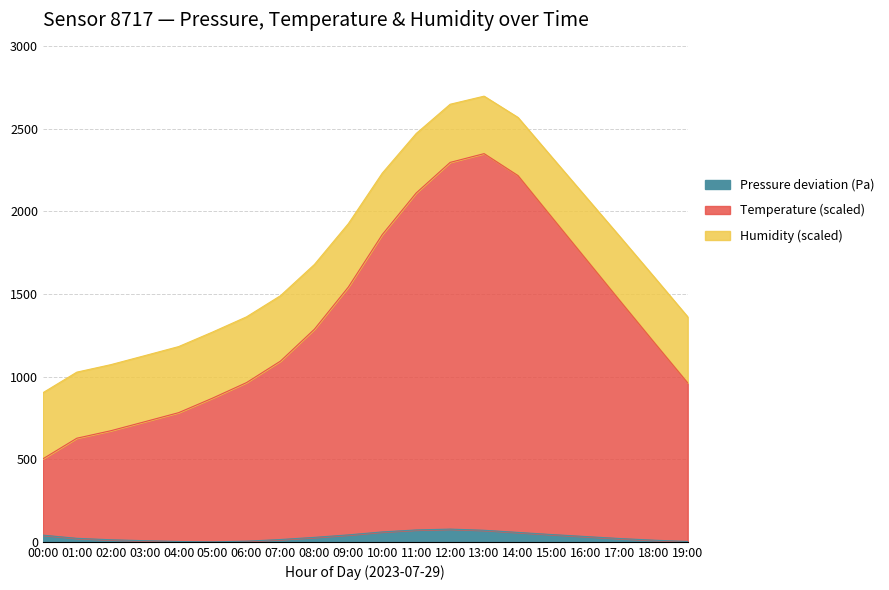

What is the difference between the maximum and minimum values in the Pressure (Pa) series?

77.0